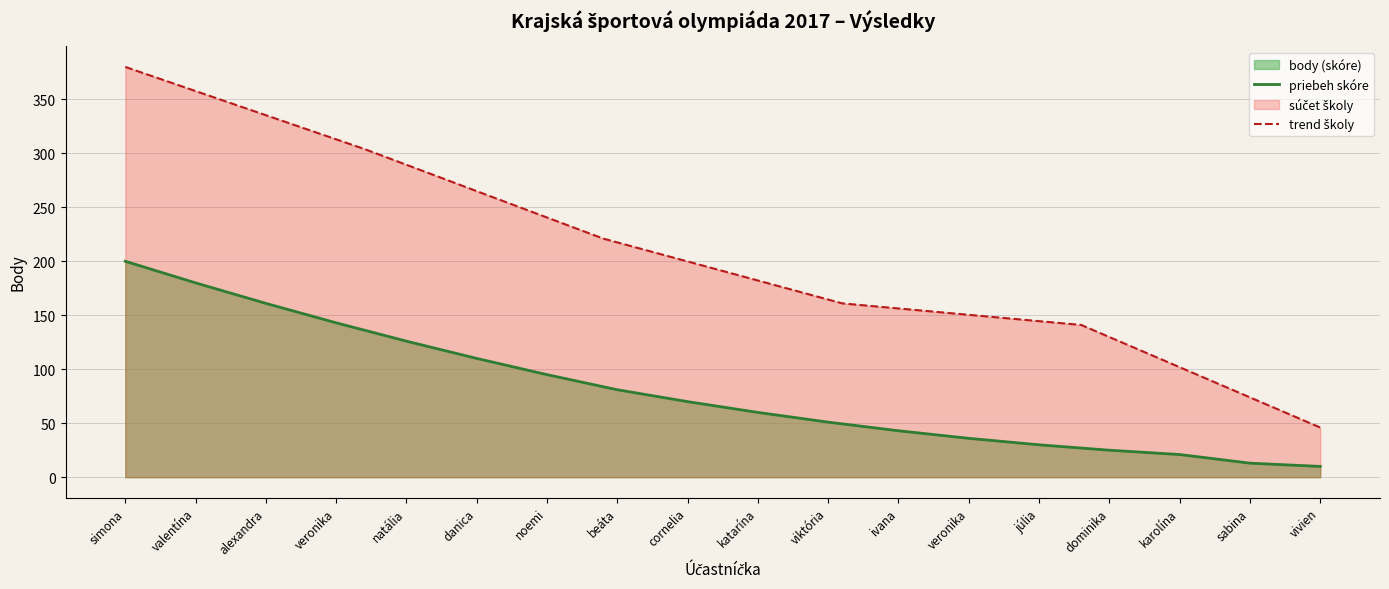

Rank the categories by value from lowest to highest.

vivien, sabina, karolína, dominika, júlia, veronika, ivana, viktória, katarína, cornelia, beáta, noemi, danica, natália, veronika, alexandra, valentína, simona